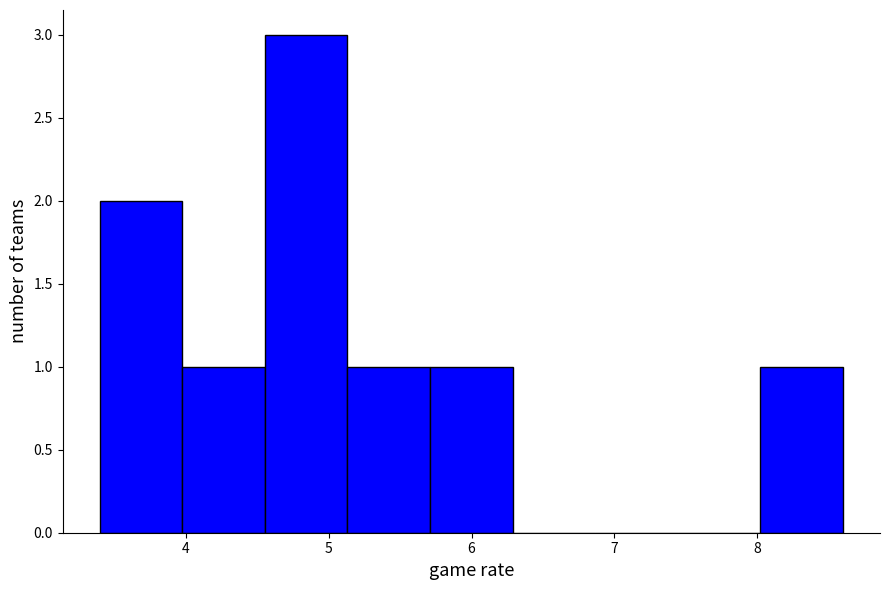

How tall is the bar that spans 3.4 to 4.0 on the x-axis? Neither the bar edges nor the heights are printed on the chart, so give them approximately, as read against the axes.

2